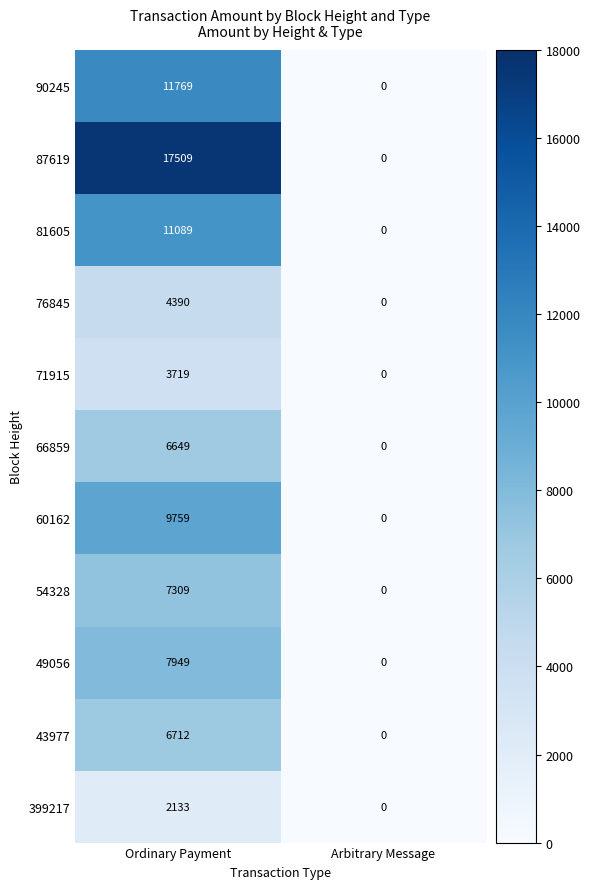

What is the difference between the maximum and minimum values in the 90245 series?

11769